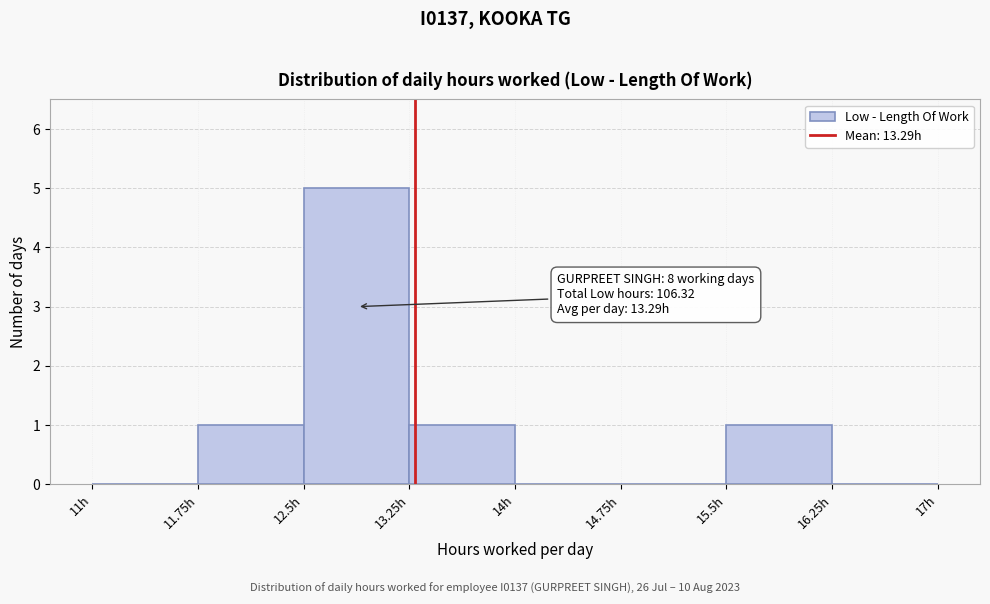

Which range on the x-axis has the tallest bar?

12.50 to 13.25